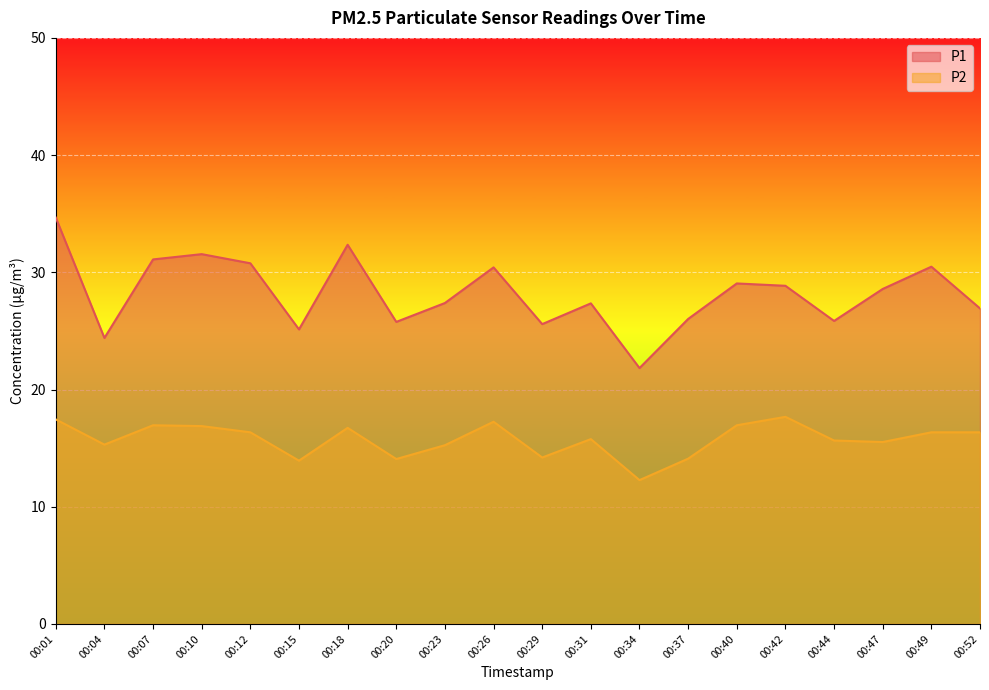

At 00:23, list the series in order from largest to smallest.

P1, P2